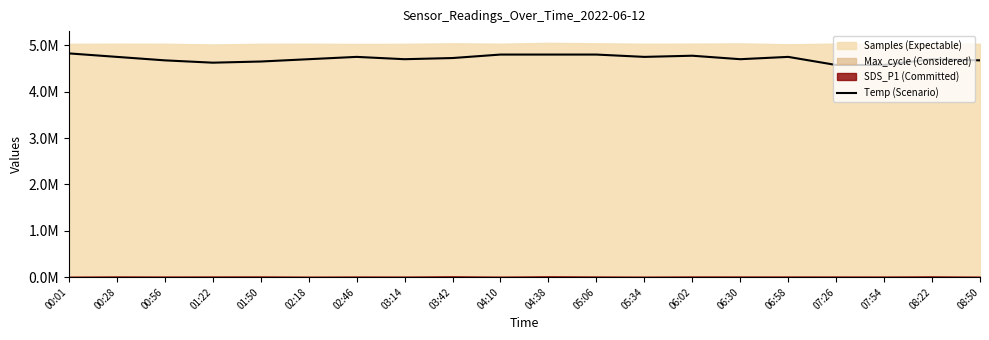

What position from the right is 07:26?

4